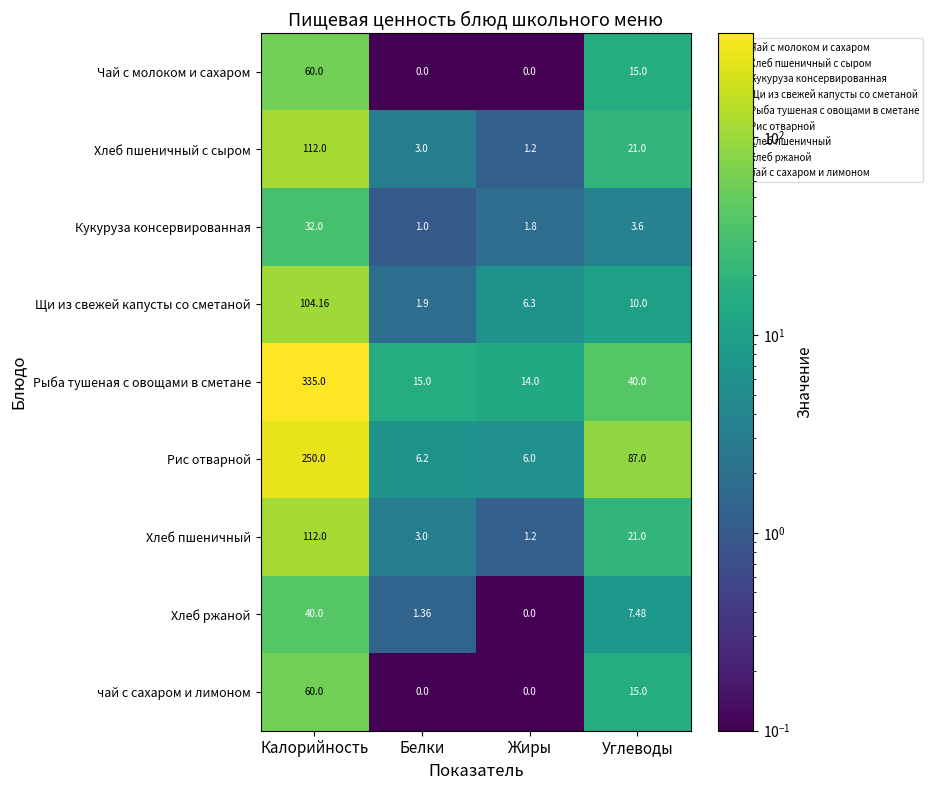

Rank the categories by Щи из свежей капусты со сметаной value from lowest to highest.

Белки, Жиры, Углеводы, Калорийность